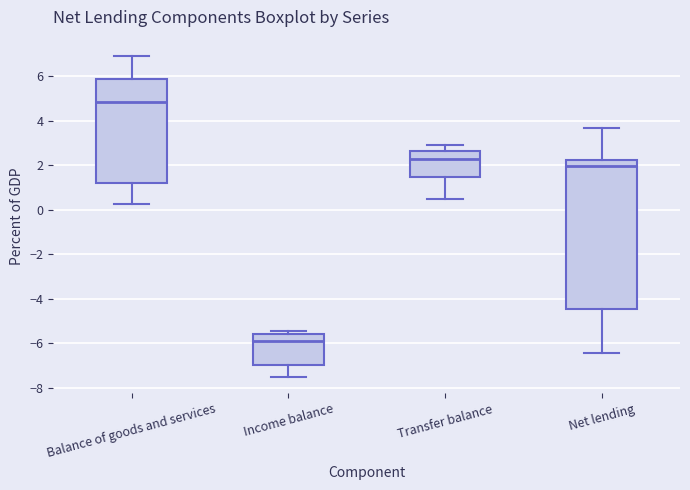

Reading left to right, transcribe this box plot: for each box, give where its median line is, the range the box spans, and where its two whiskers end, as read against the y-axis. The values are not printed on the chart, so give them approximately, as read against the axis.

Balance of goods and services: median 4.8, box 1.2 to 5.8, whiskers 0.2 to 7.0
Income balance: median -5.8, box -7.0 to -5.6, whiskers -7.6 to -5.4
Transfer balance: median 2.2, box 1.4 to 2.6, whiskers 0.4 to 3.0
Net lending: median 2.0, box -4.4 to 2.2, whiskers -6.4 to 3.6